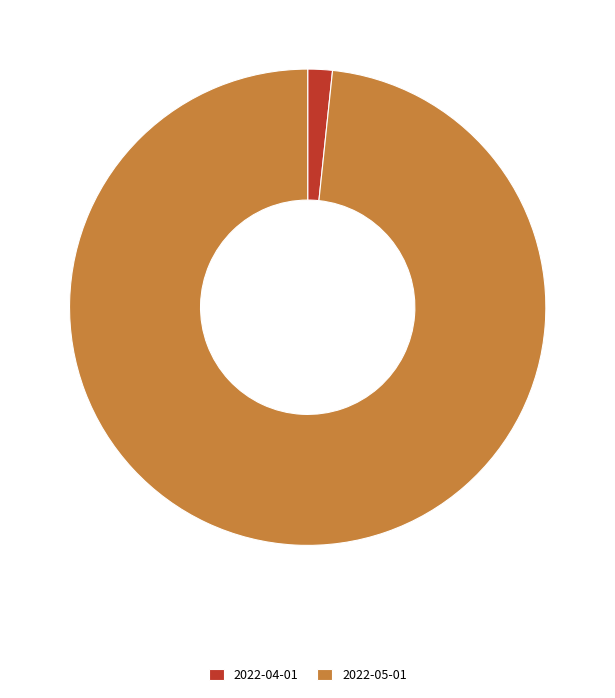

Which slice is the smallest?

2022-04-01